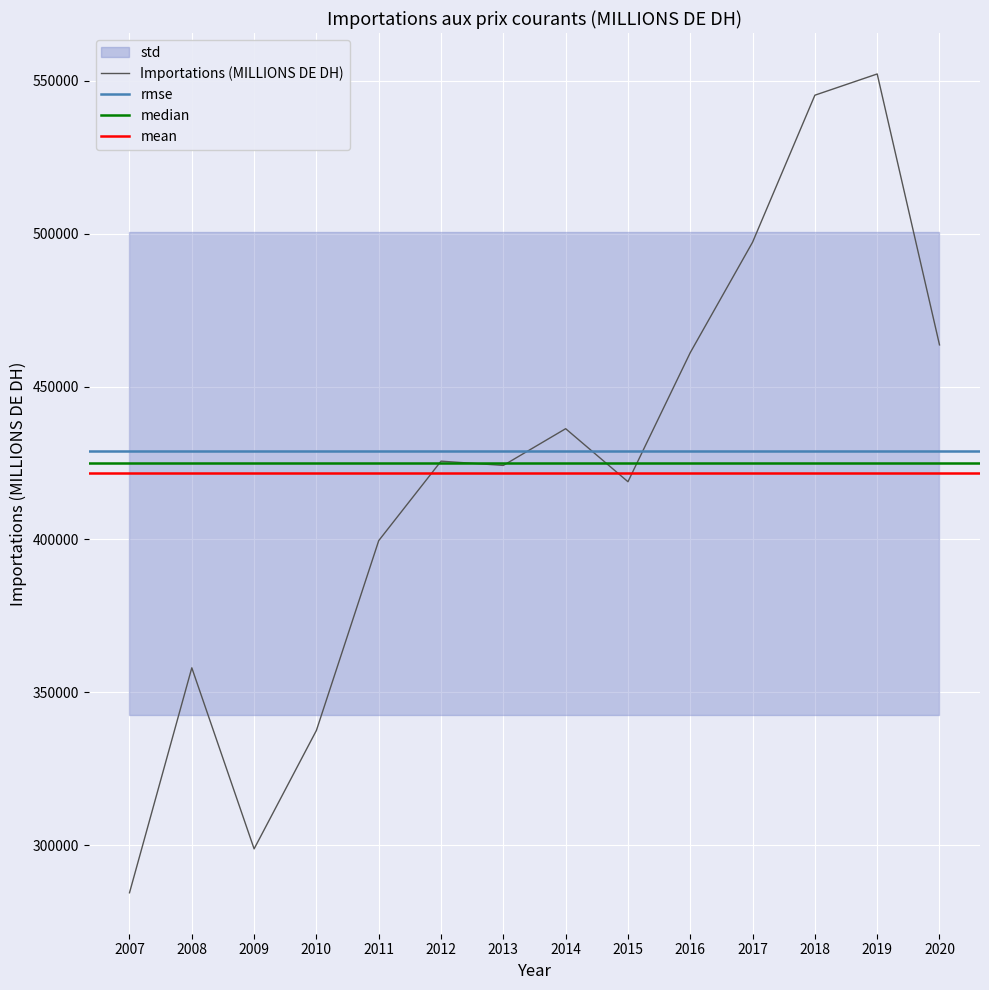

What is the average value?

421623